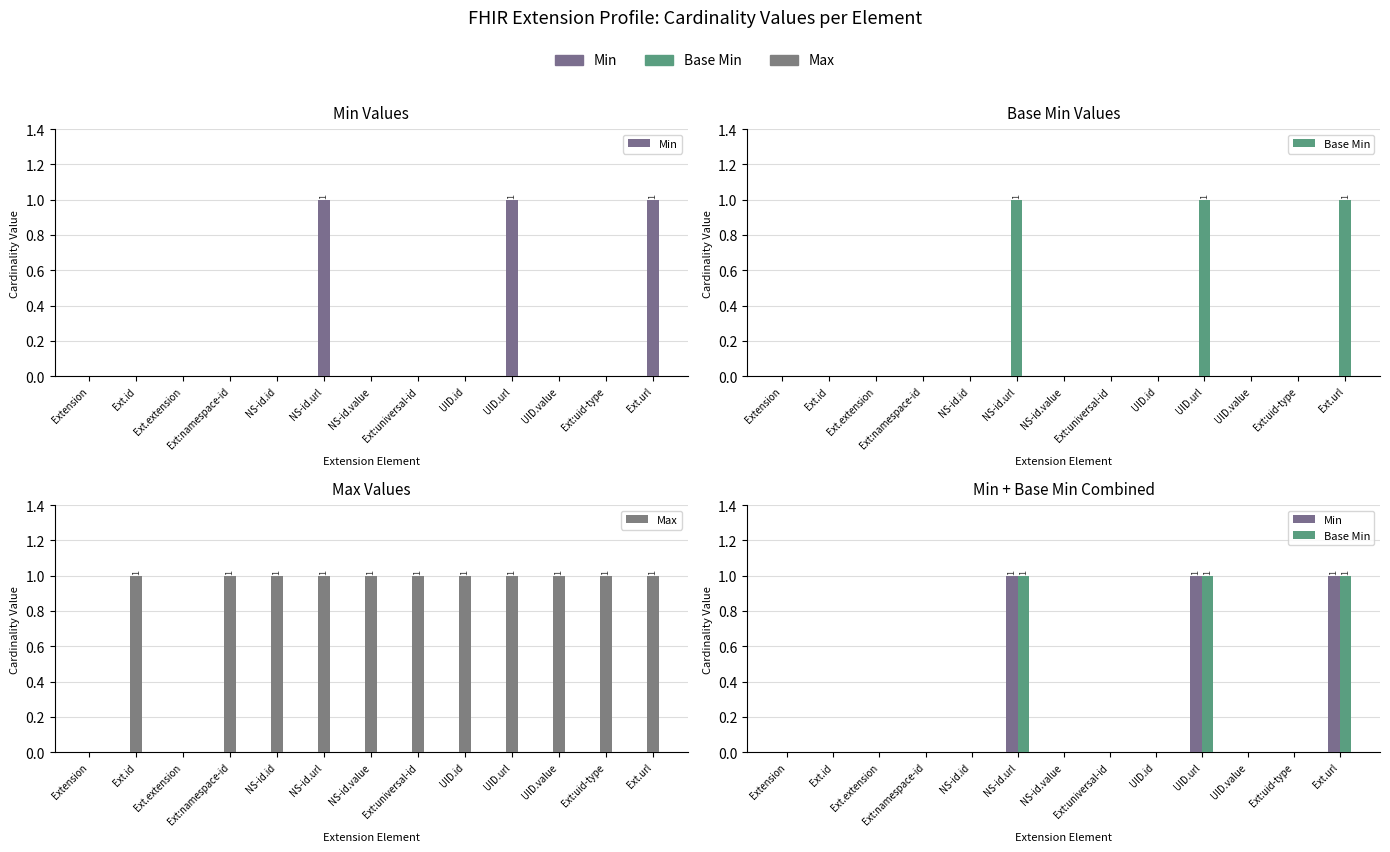

Count the Base Min values in the range 0 to 1.

13